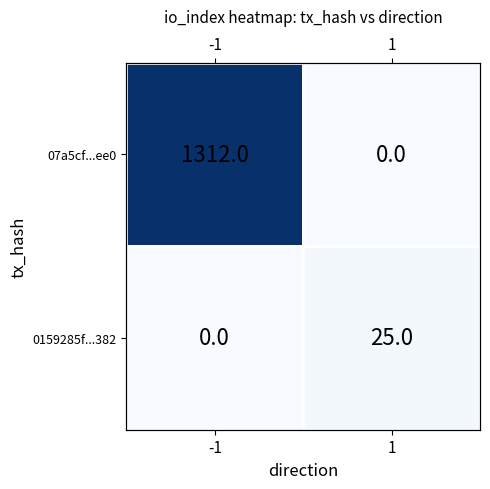

At how many categories does at least one series exceed 696?

1